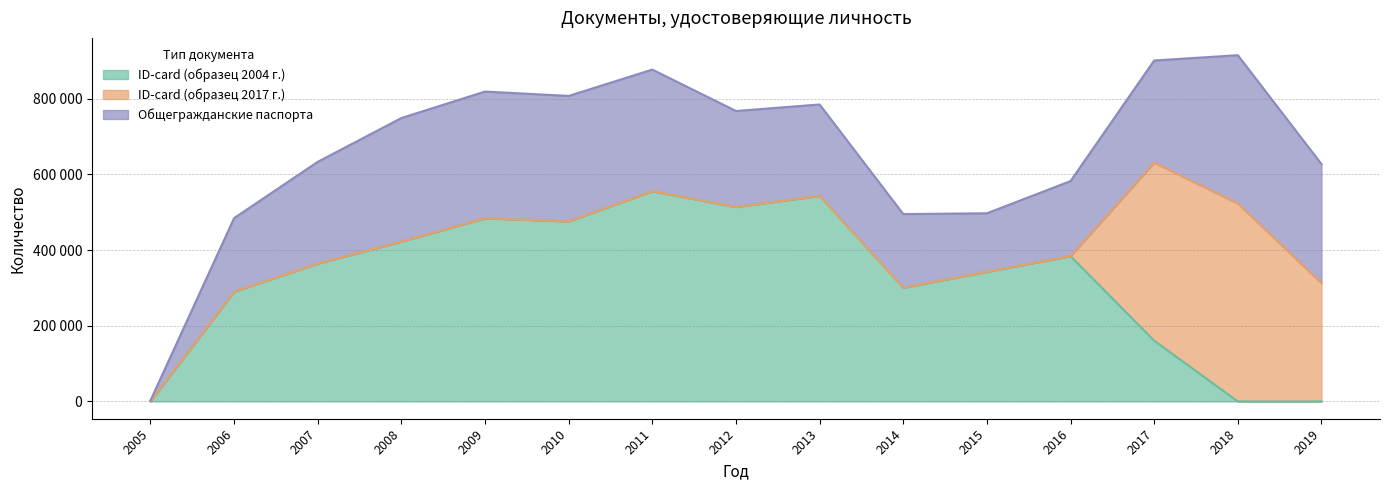

Reading left to right, list all the values displayed in this chart.

ID-card (образец 2004 г.): 2005=250	2006=290413	2007=364615	2008=422686	2009=484243	2010=476101	2011=555857	2012=514148	2013=543508	2014=300675	2015=343039	2016=384187	2017=160600	2018=0	2019=0
ID-card (образец 2017 г.): 2005=0	2006=0	2007=0	2008=0	2009=0	2010=0	2011=0	2012=0	2013=0	2014=0	2015=0	2016=0	2017=470876	2018=523251	2019=312590
Общегражданские паспорта: 2005=2167	2006=194291	2007=268906	2008=326643	2009=335032	2010=331654	2011=321489	2012=253743	2013=241615	2014=194670	2015=154404	2016=198406	2017=269931	2018=392151	2019=314966